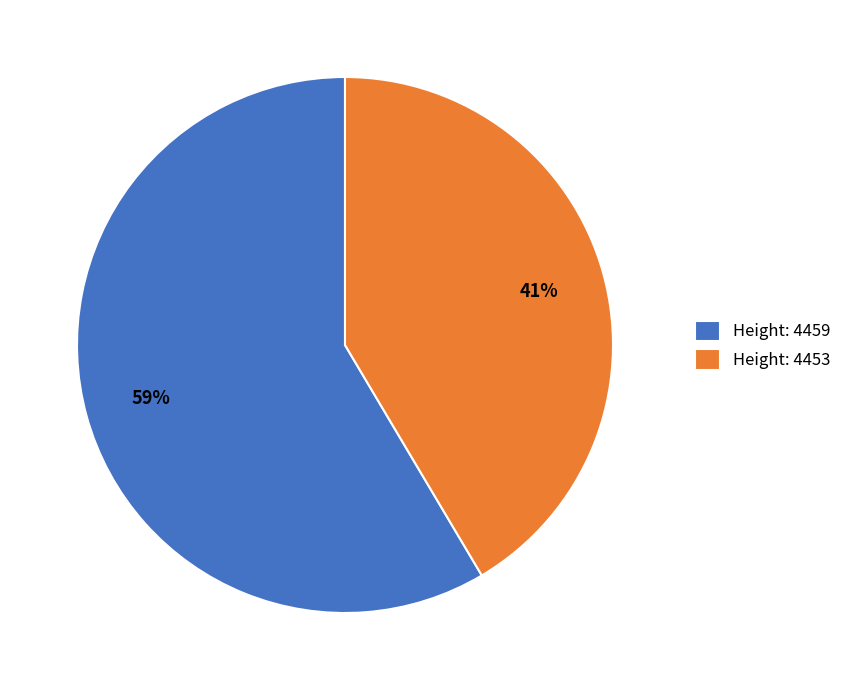

How many segments does this pie chart have?

2